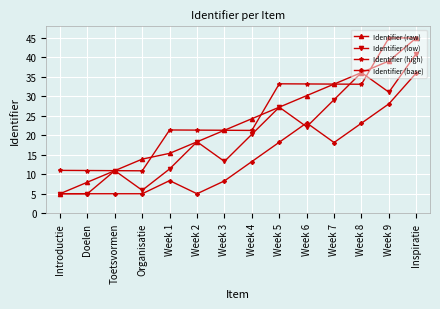

What is the label of the 11th point from the left?

Week 7